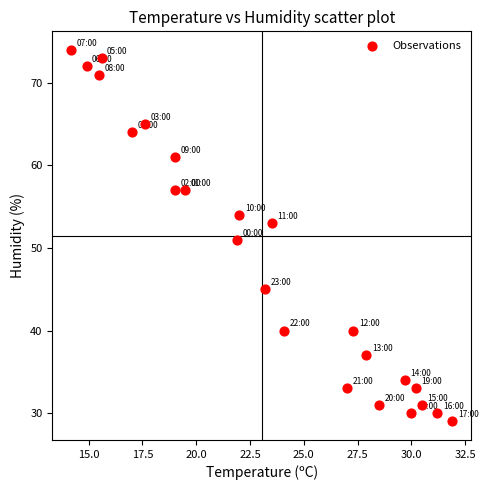

What is the range of Y values (max minus min)?

45